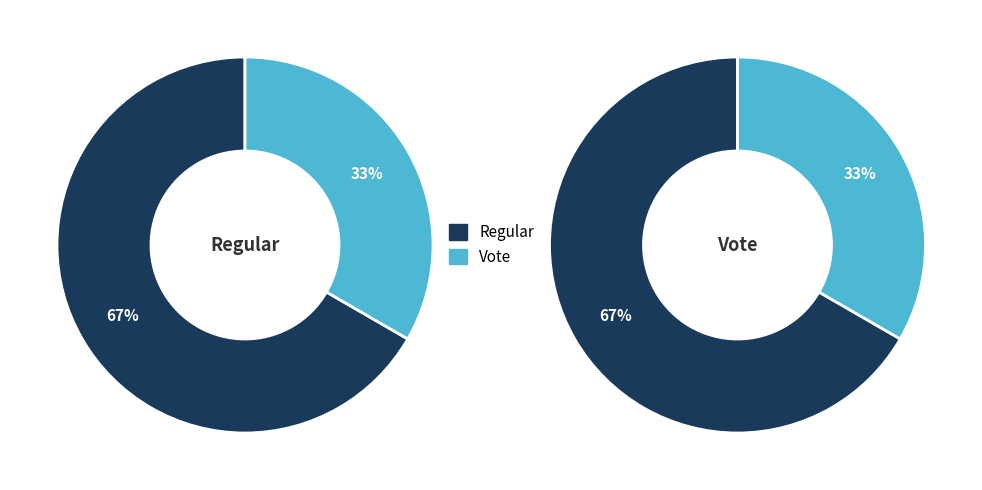

How many segments does this pie chart have?

2